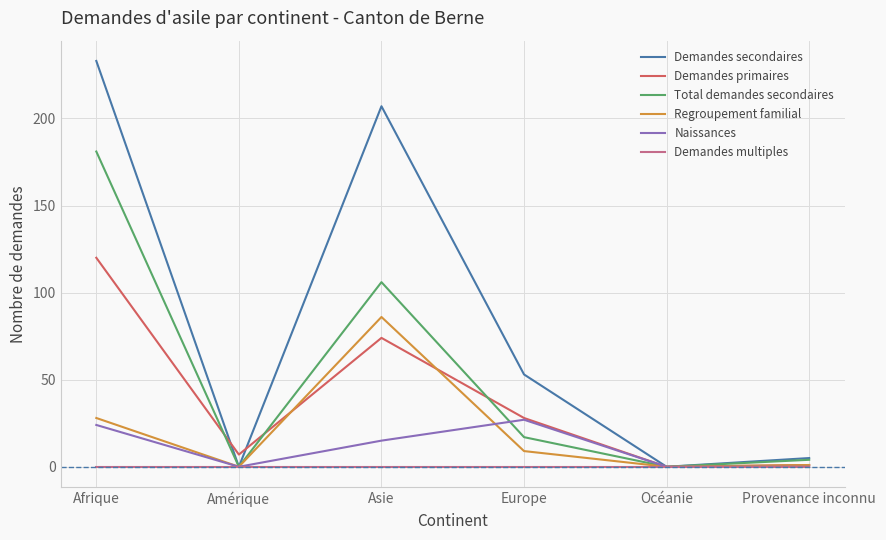

What is the average value of the Naissances series?

11